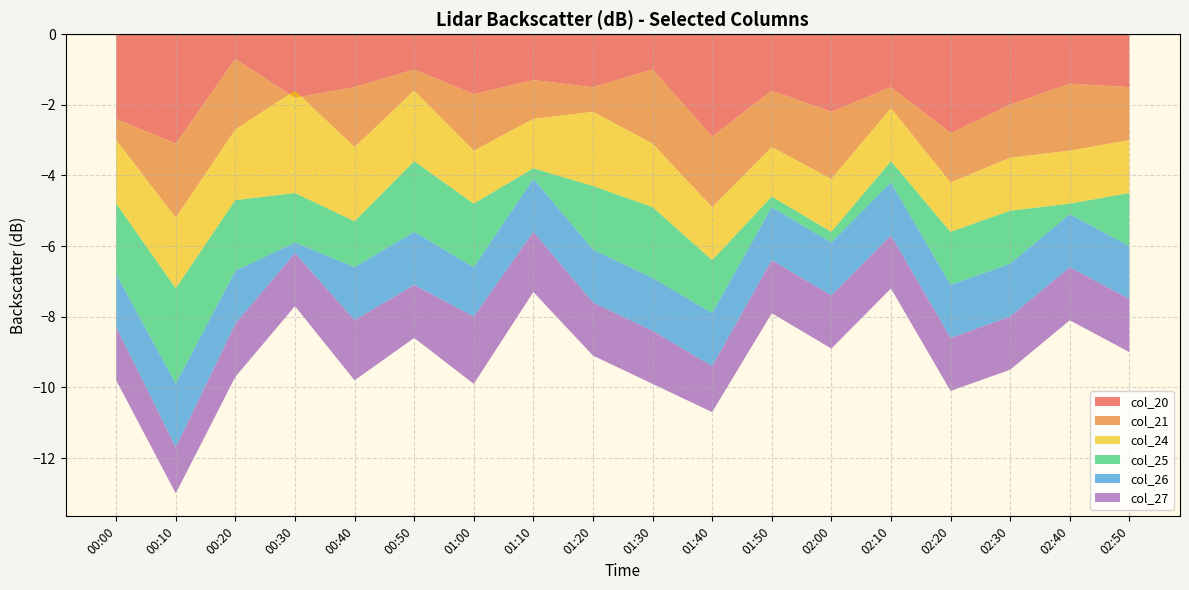

Reading right to left, list all the values displayed in this chart.

col_20: 02:50=-1.5	02:40=-1.4	02:30=-2.0	02:20=-2.8	02:10=-1.5	02:00=-2.2	01:50=-1.6	01:40=-2.9	01:30=-1.0	01:20=-1.5	01:10=-1.3	01:00=-1.7	00:50=-1.0	00:40=-1.5	00:30=-1.8	00:20=-0.7	00:10=-3.1	00:00=-2.4
col_21: 02:50=-1.5	02:40=-1.9	02:30=-1.5	02:20=-1.4	02:10=-0.6	02:00=-1.9	01:50=-1.6	01:40=-2.0	01:30=-2.1	01:20=-0.7	01:10=-1.1	01:00=-1.6	00:50=-0.6	00:40=-1.7	00:30=0.2	00:20=-2.0	00:10=-2.1	00:00=-0.6
col_24: 02:50=-1.5	02:40=-1.5	02:30=-1.5	02:20=-1.4	02:10=-1.5	02:00=-1.5	01:50=-1.4	01:40=-1.5	01:30=-1.8	01:20=-2.1	01:10=-1.4	01:00=-1.5	00:50=-2.0	00:40=-2.1	00:30=-2.9	00:20=-2.0	00:10=-2.0	00:00=-1.8
col_25: 02:50=-1.5	02:40=-0.3	02:30=-1.5	02:20=-1.5	02:10=-0.6	02:00=-0.3	01:50=-0.3	01:40=-1.5	01:30=-2.0	01:20=-1.8	01:10=-0.3	01:00=-1.8	00:50=-2.0	00:40=-1.3	00:30=-1.4	00:20=-2.0	00:10=-2.7	00:00=-2.0
col_26: 02:50=-1.5	02:40=-1.5	02:30=-1.5	02:20=-1.5	02:10=-1.5	02:00=-1.5	01:50=-1.5	01:40=-1.5	01:30=-1.5	01:20=-1.5	01:10=-1.5	01:00=-1.4	00:50=-1.5	00:40=-1.5	00:30=-0.3	00:20=-1.5	00:10=-1.8	00:00=-1.5
col_27: 02:50=-1.5	02:40=-1.5	02:30=-1.5	02:20=-1.5	02:10=-1.5	02:00=-1.5	01:50=-1.5	01:40=-1.3	01:30=-1.5	01:20=-1.5	01:10=-1.7	01:00=-1.9	00:50=-1.5	00:40=-1.7	00:30=-1.5	00:20=-1.5	00:10=-1.3	00:00=-1.5